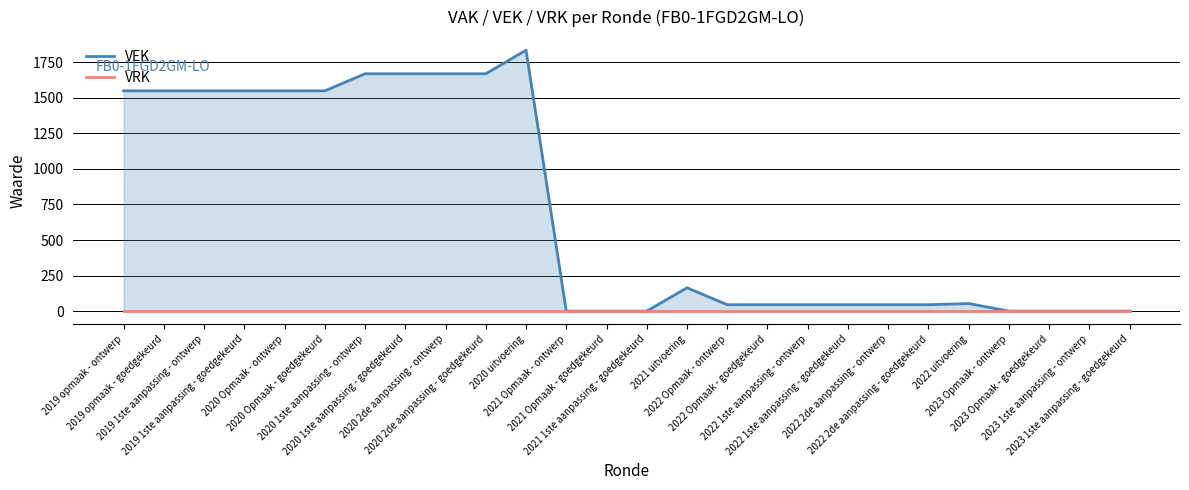

What are all the series names shown in the legend?

VEK, VRK